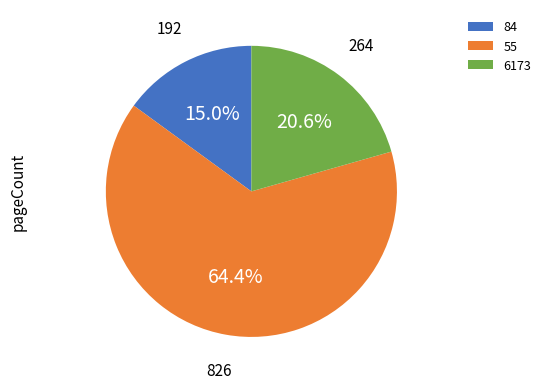

Is it true that 84 is 27% of the pie?

False